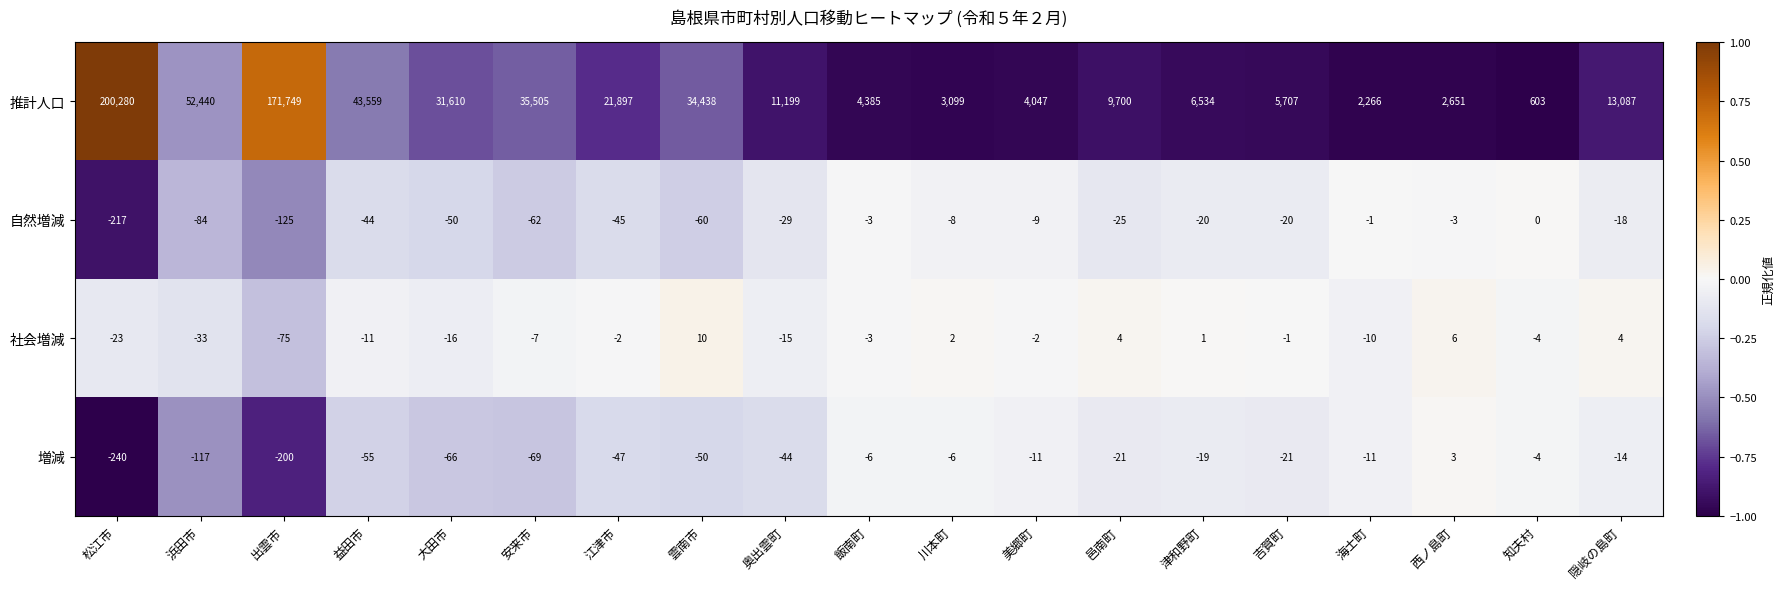

What is the approximate value of 自然増減 at 松江市?

-217